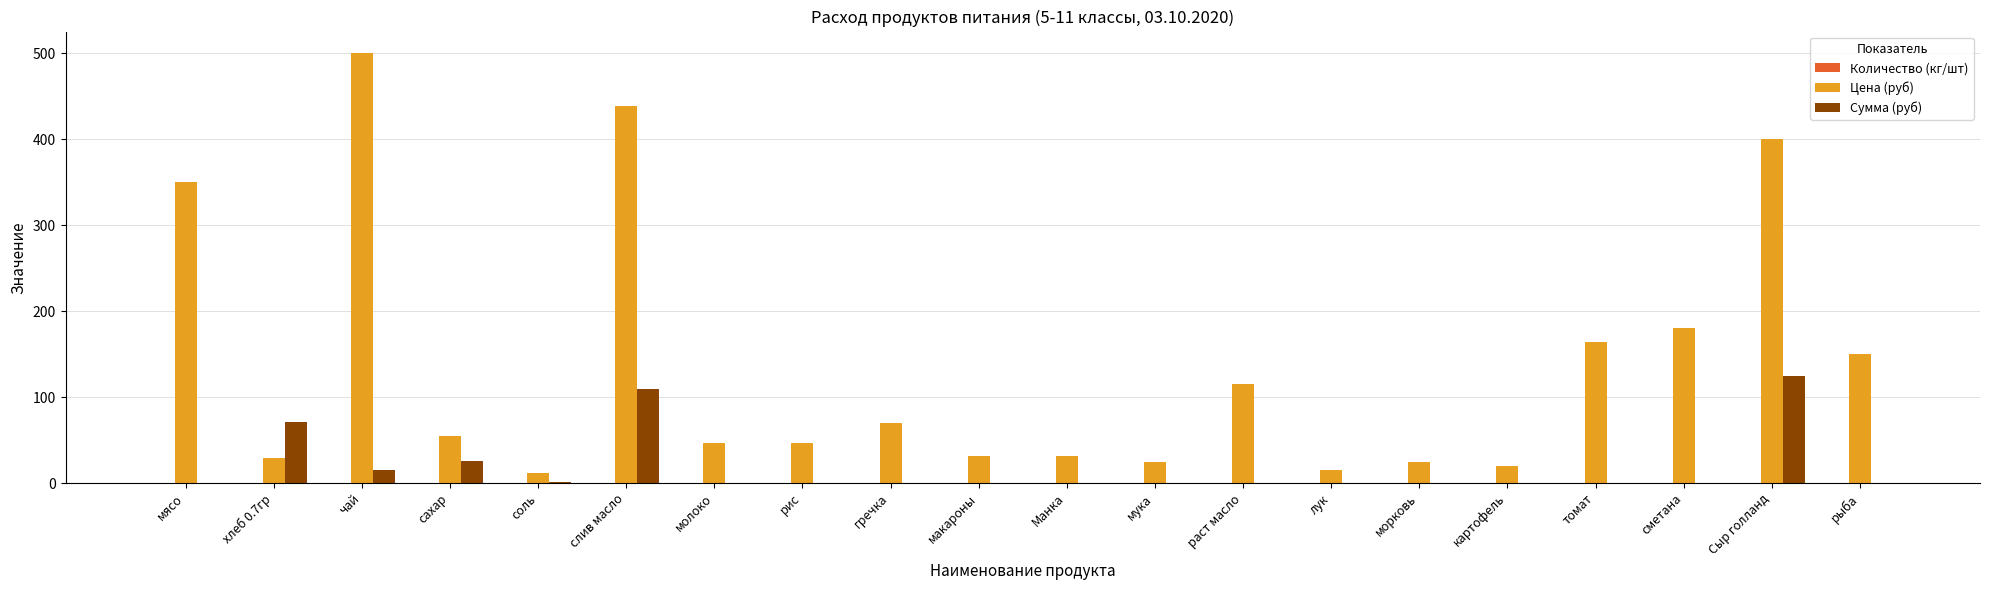

The Цена (руб) series shows 26.5 at молоко. True or false?

False